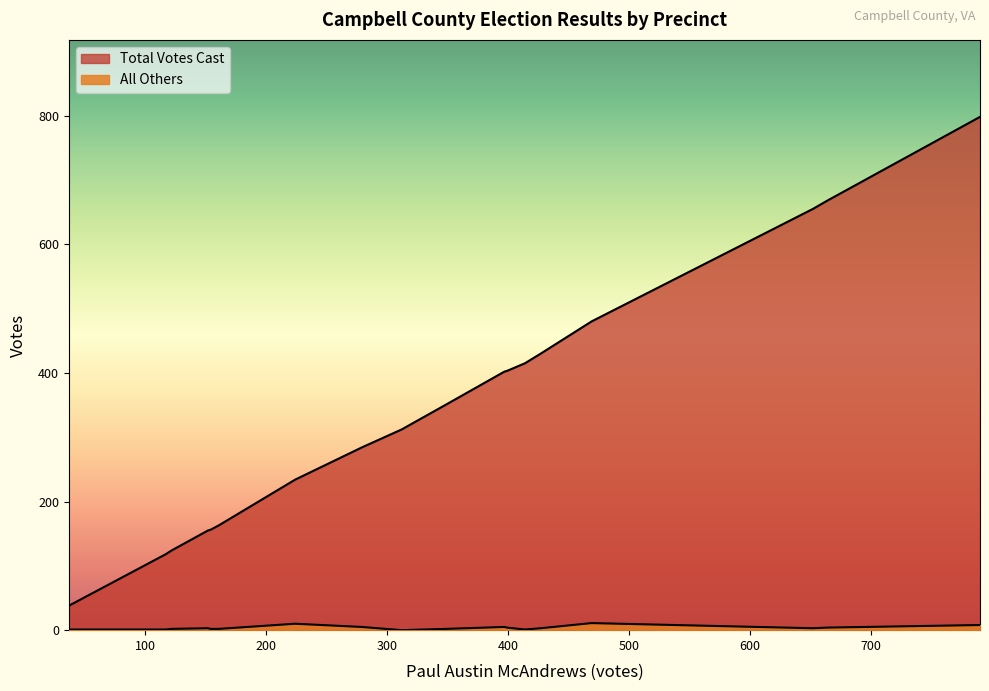

Does the chart display data point markers on the line(s)?

No